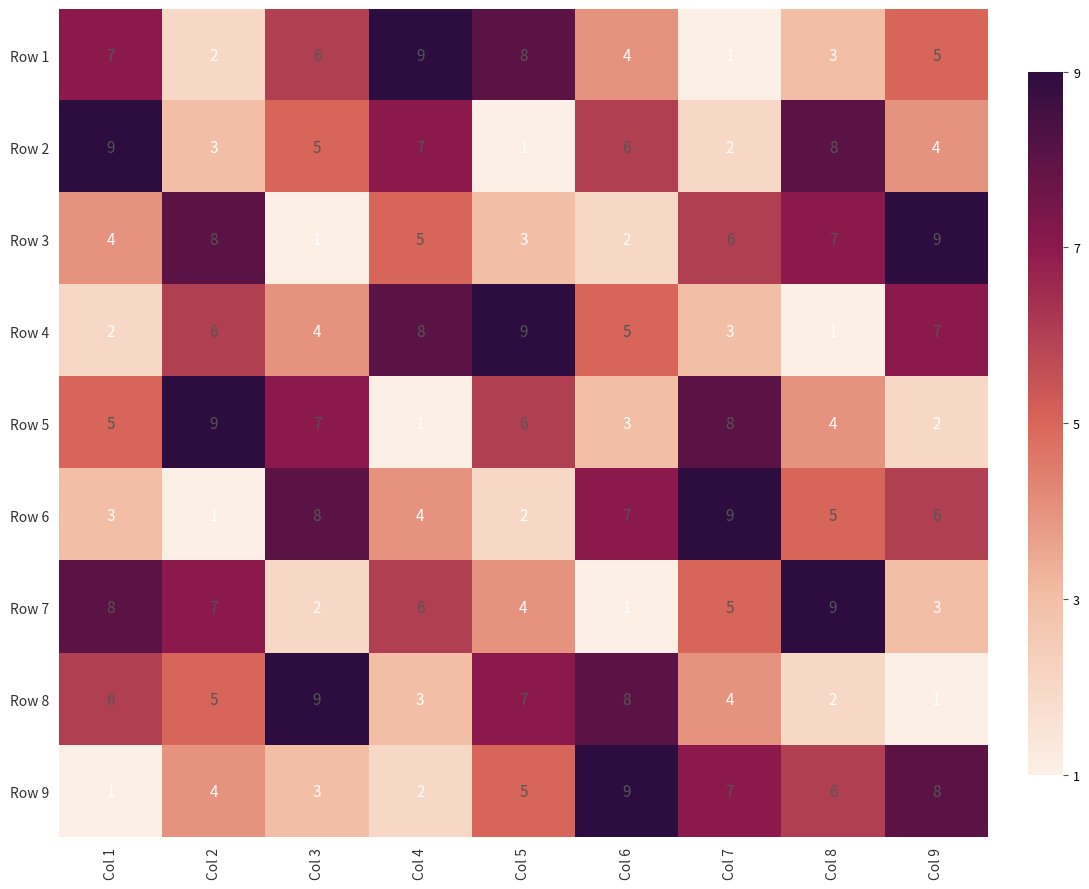

What is the difference between the highest and lowest values at Col 9?

8